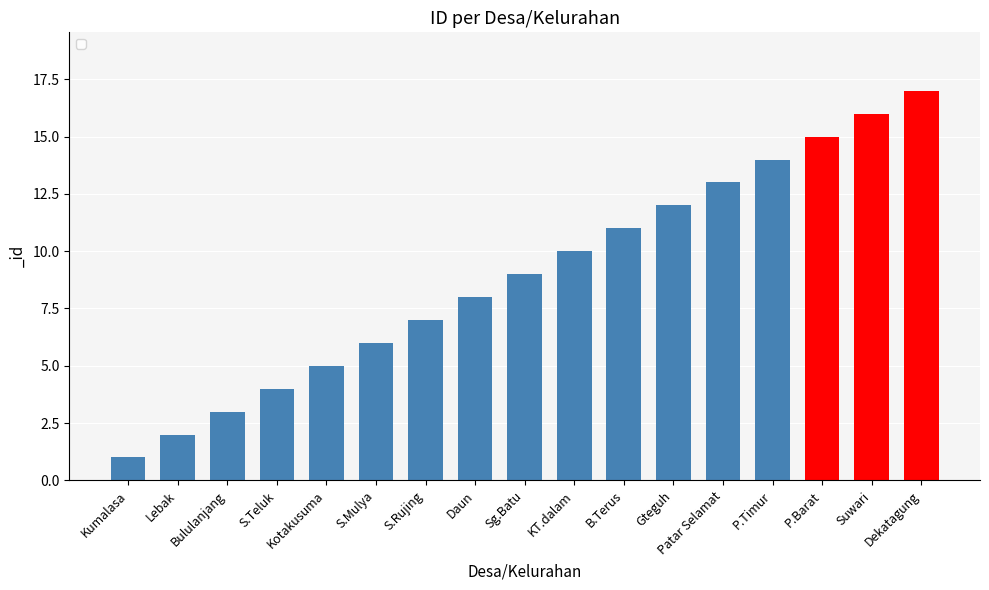

What is the value of the 1st bar from the left?

1